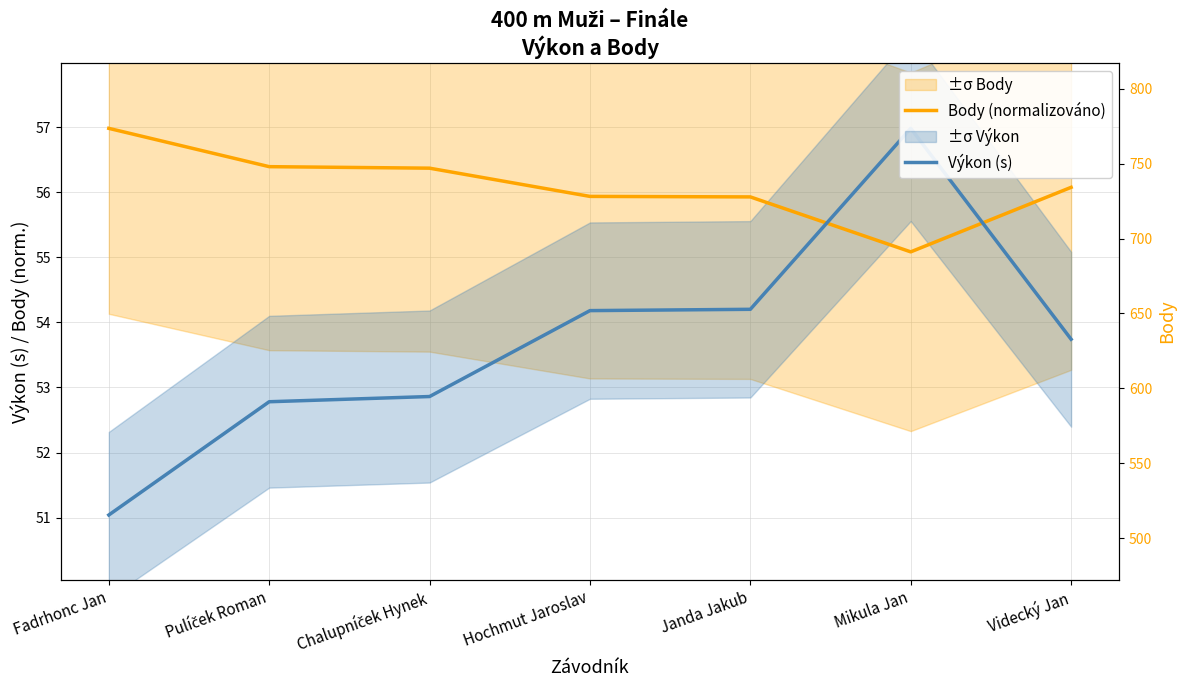

At which category does the chart reach its minimum across all series?

Fadrhonc Jan